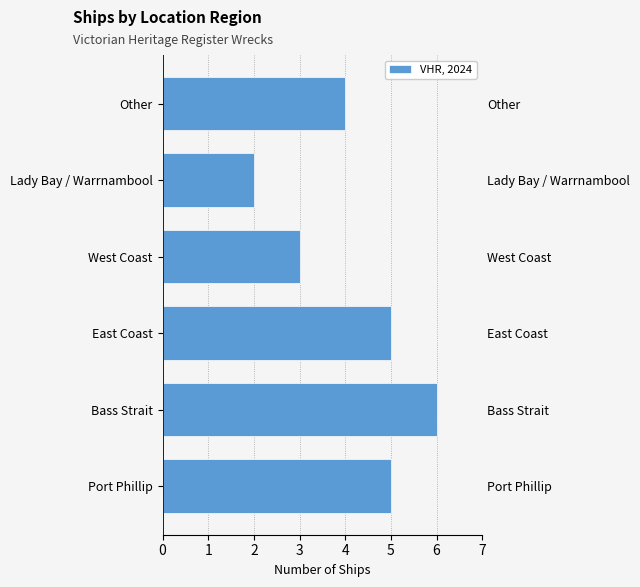

List the labels in order of value, smallest first.

Lady Bay / Warrnambool, West Coast, Other, Port Phillip, East Coast, Bass Strait